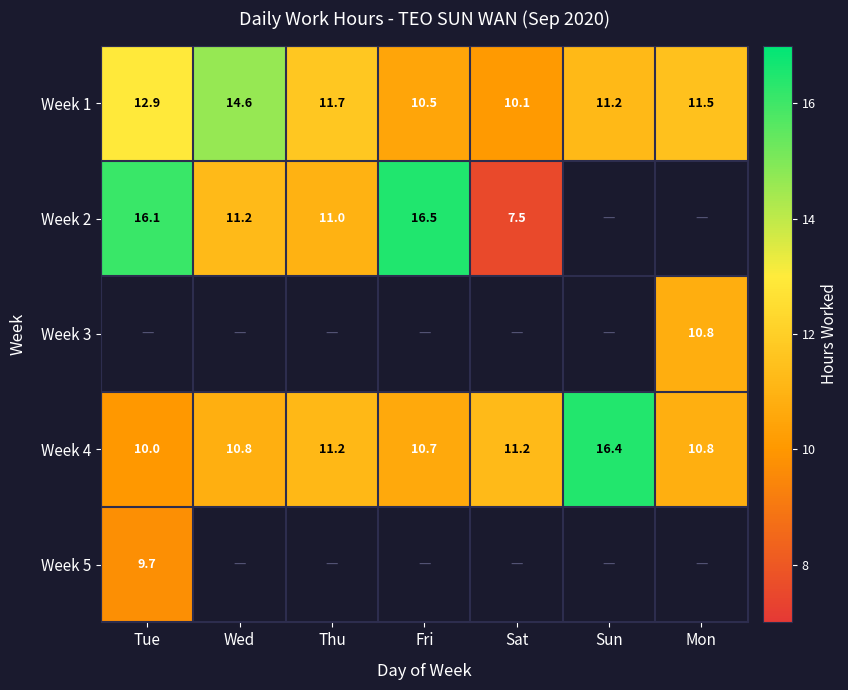

At which category is the sum across all series the highest?

Tue